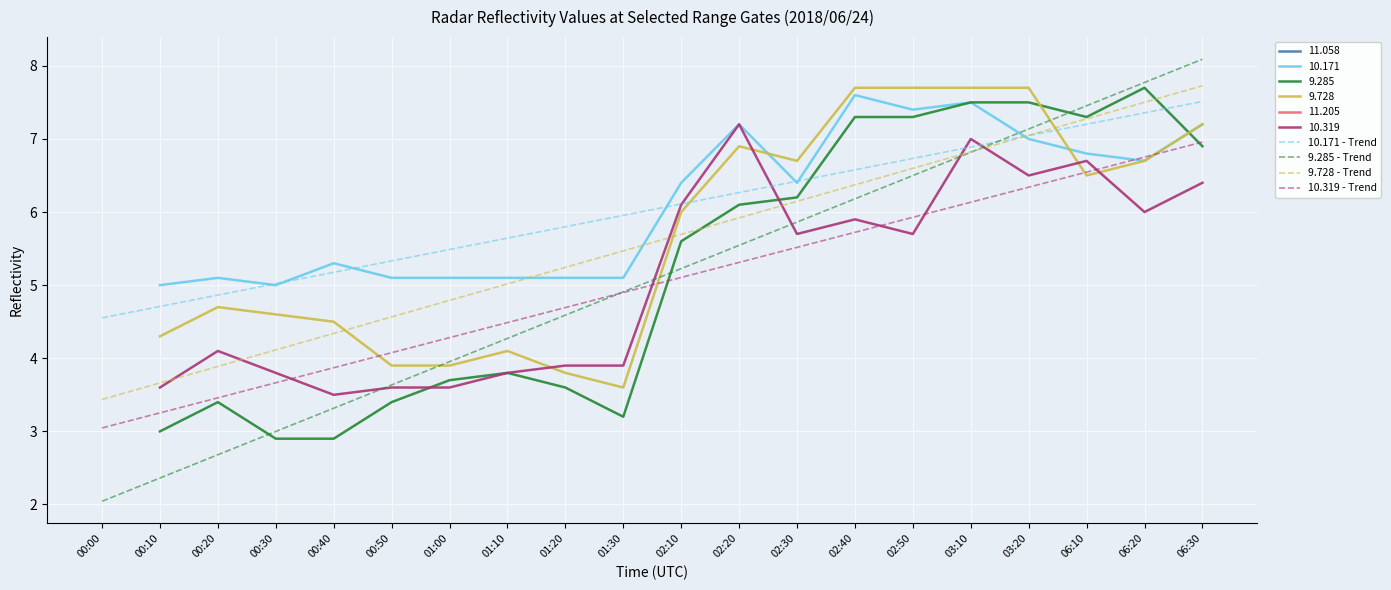

True or false: 10.171 - Trend and 9.285 - Trend cross at least once.

True